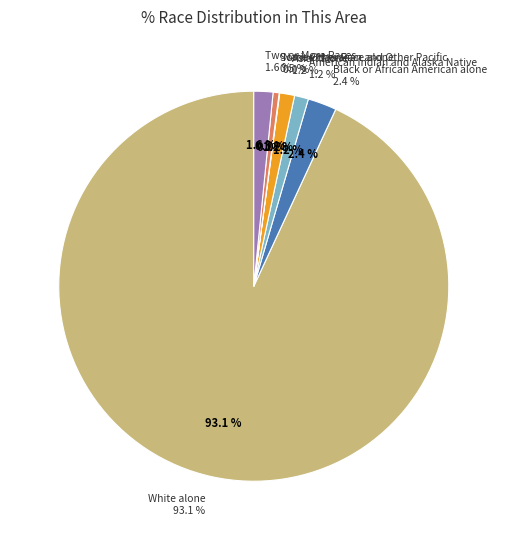

Is it true that Asian alone is 8% of the pie?

False